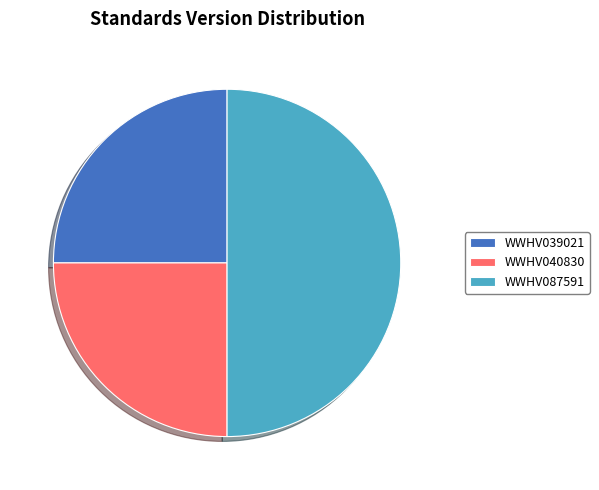

Which category has the biggest portion of the pie?

WWHV087591